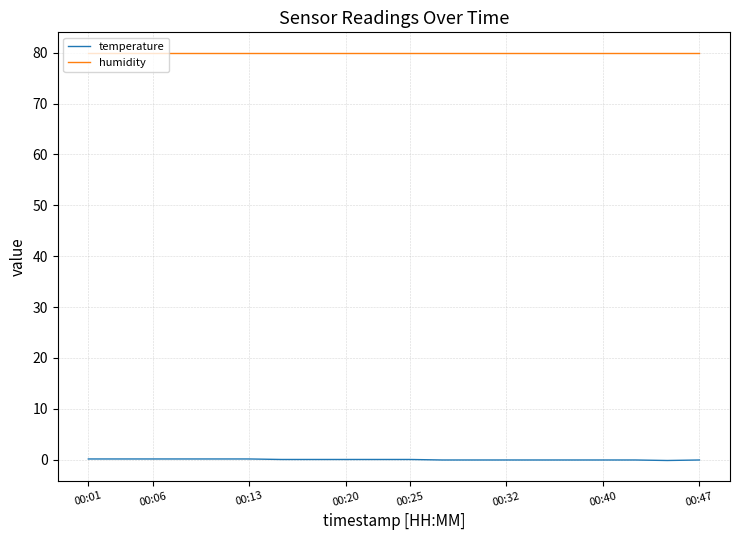

Which series has the widest spread of values?

temperature